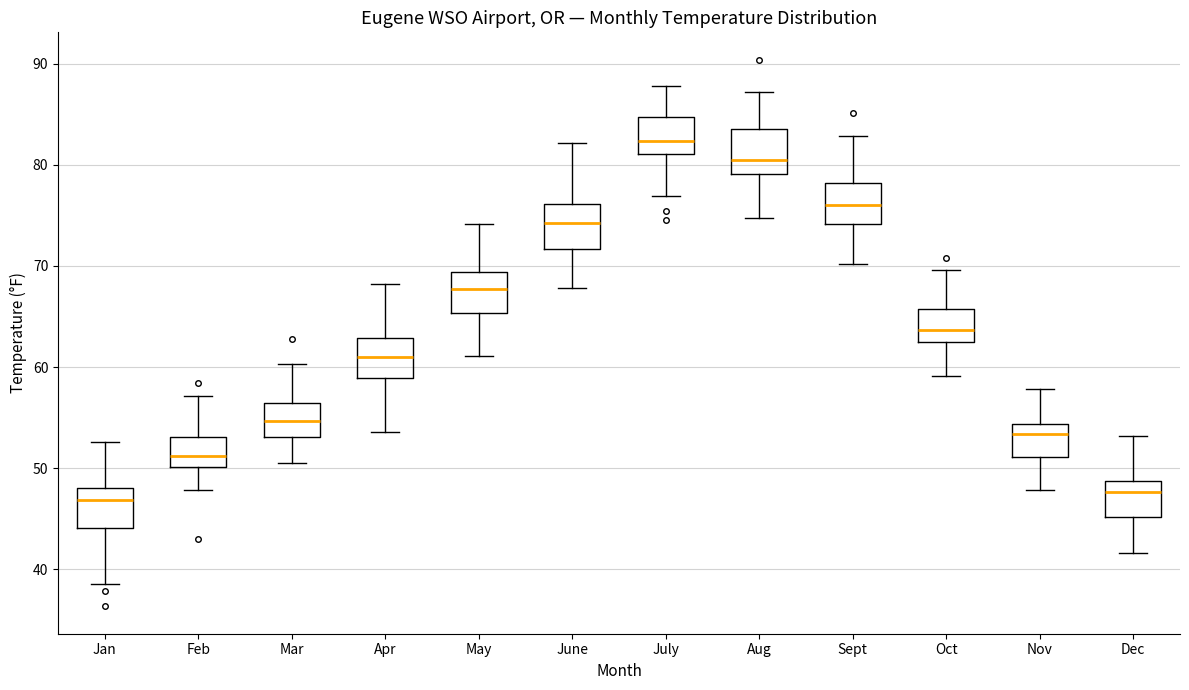

Where is the lower edge of the box for Oct on the y-axis? The values are not printed on the chart, so give them approximately, as read against the axis.

62